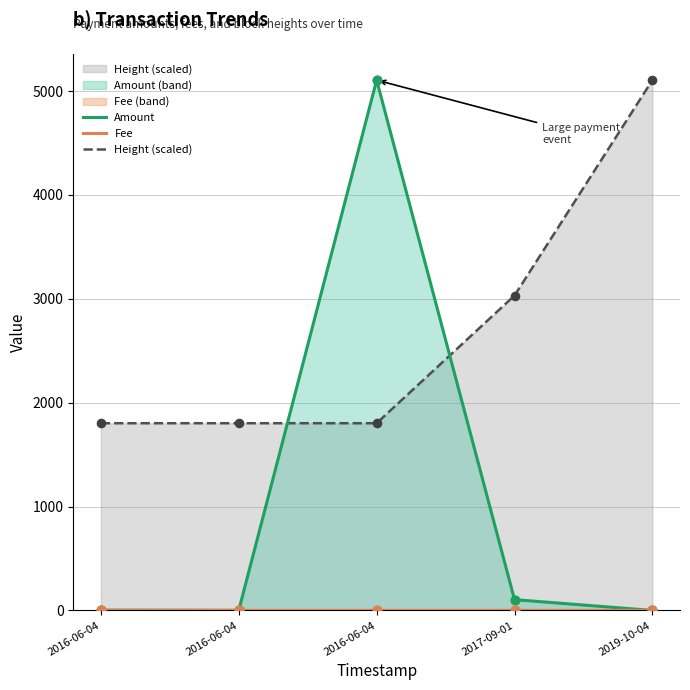

What are all the series names shown in the legend?

Amount, Fee, Height (scaled)